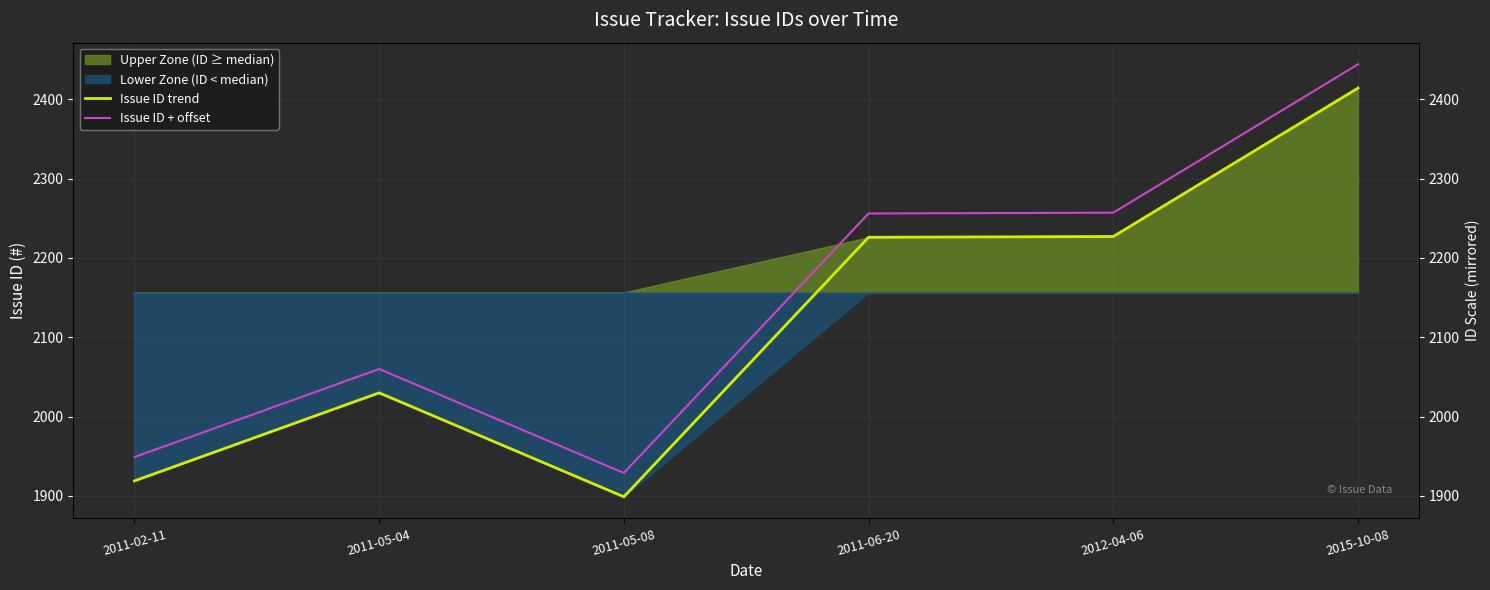

The Issue ID + offset series shows 2920 at 2011-05-04. True or false?

False